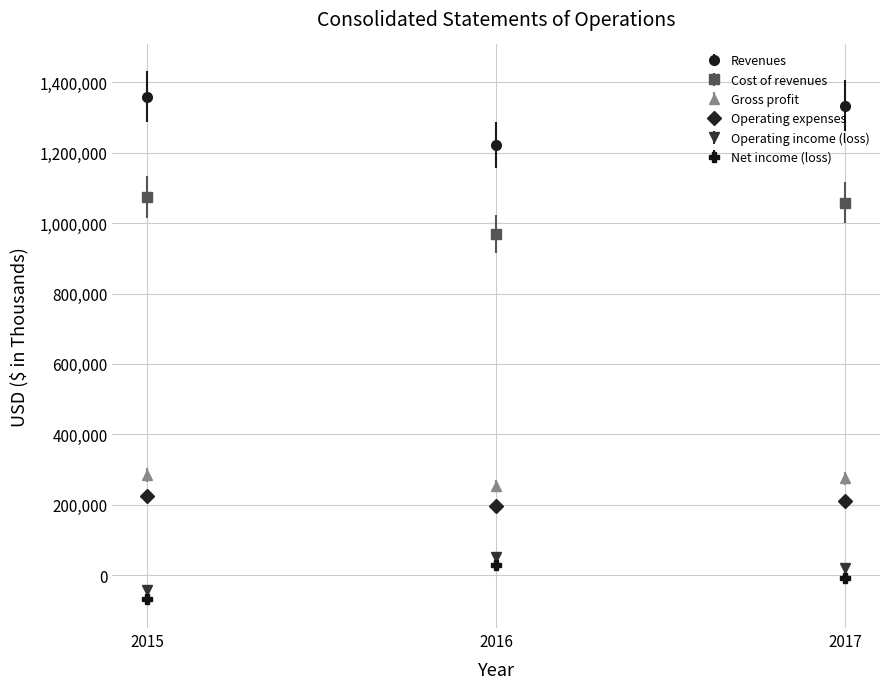

Is the value of Gross profit at 2016 greater than the value of Revenues at 2016?

No